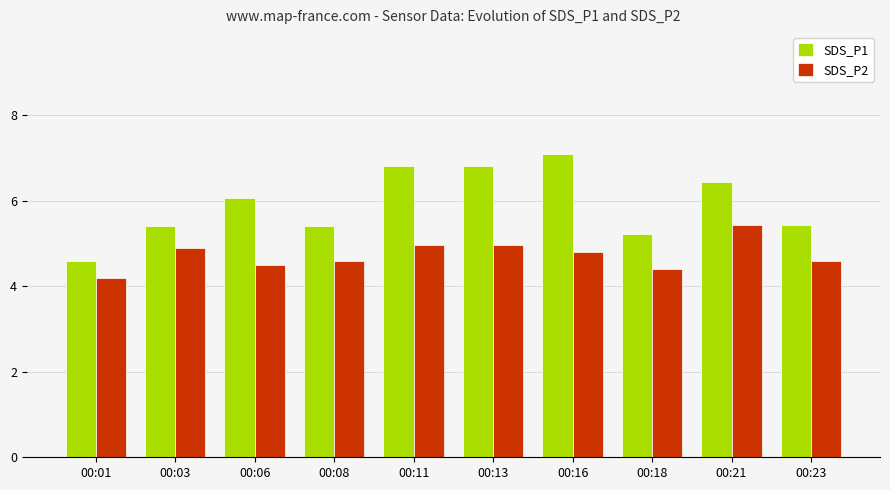

Rank the series at 00:18 from highest to lowest value.

SDS_P1, SDS_P2